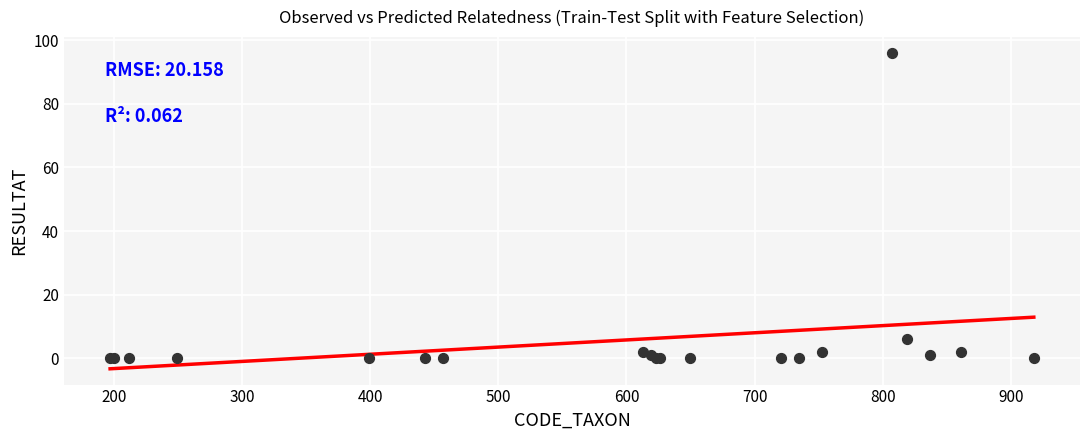

What Y value in the scatter plot is closest to 48?

6